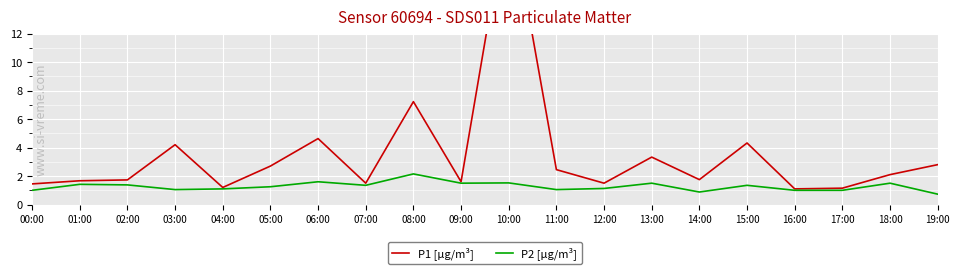

Is it true that P2 [µg/m³] equals 0.3 at 02:00?

False